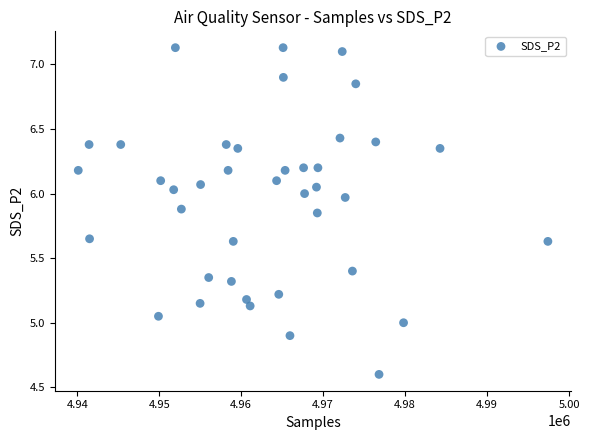

What is the range of X values (max minus min)?

57305.0